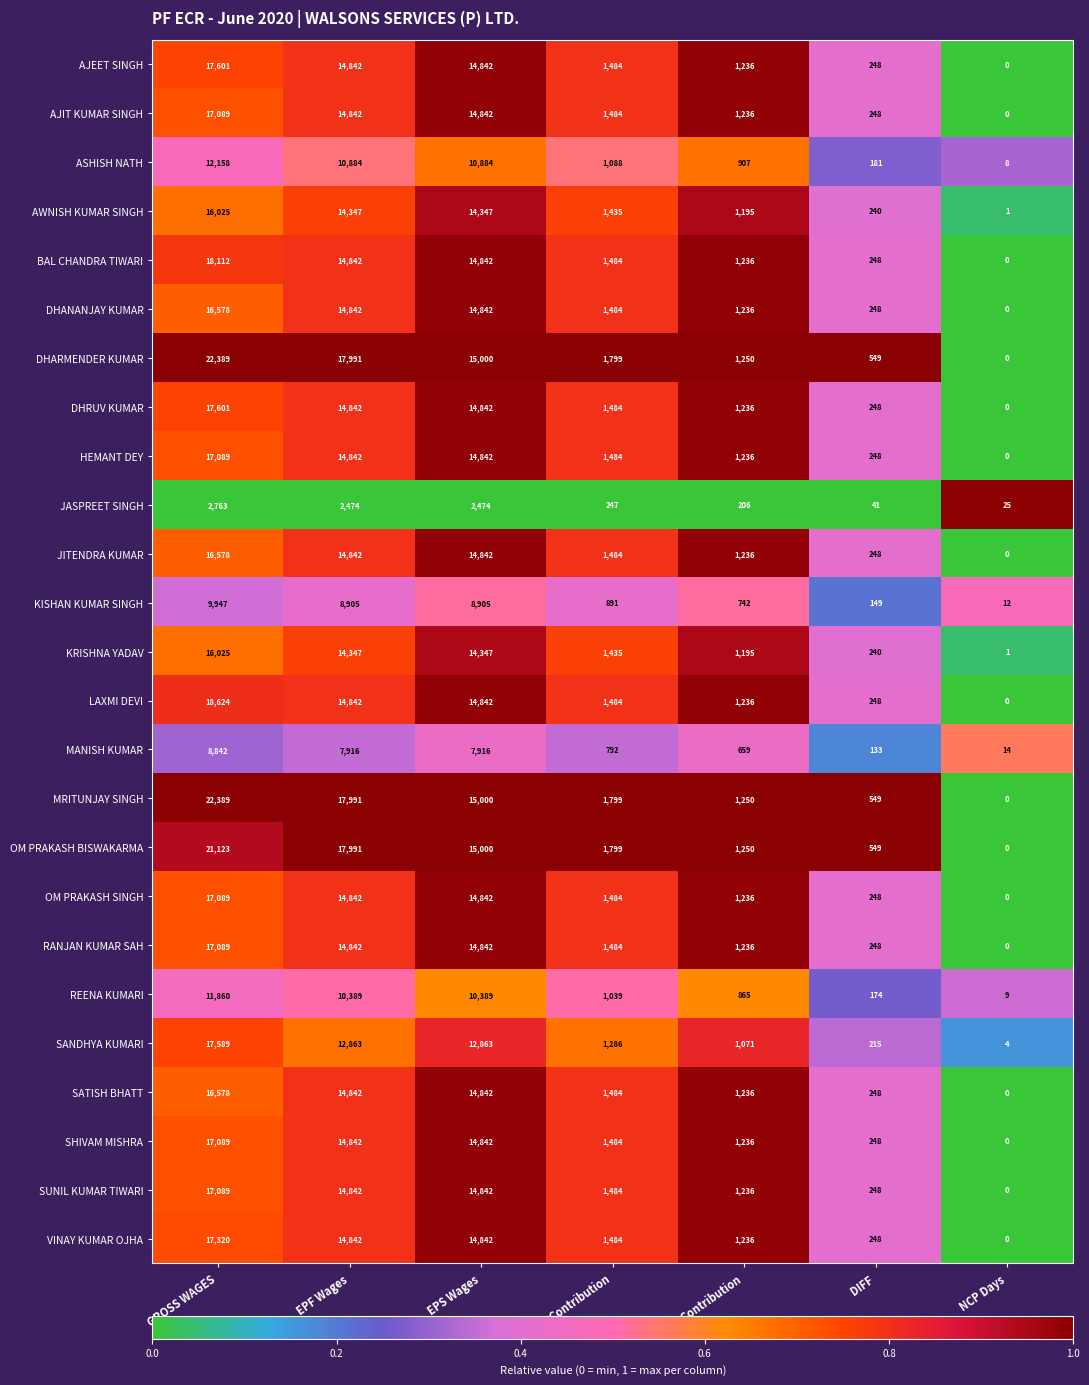

Is the value of SHIVAM MISHRA at EPS Wages greater than the value of KISHAN KUMAR SINGH at DIFF?

Yes